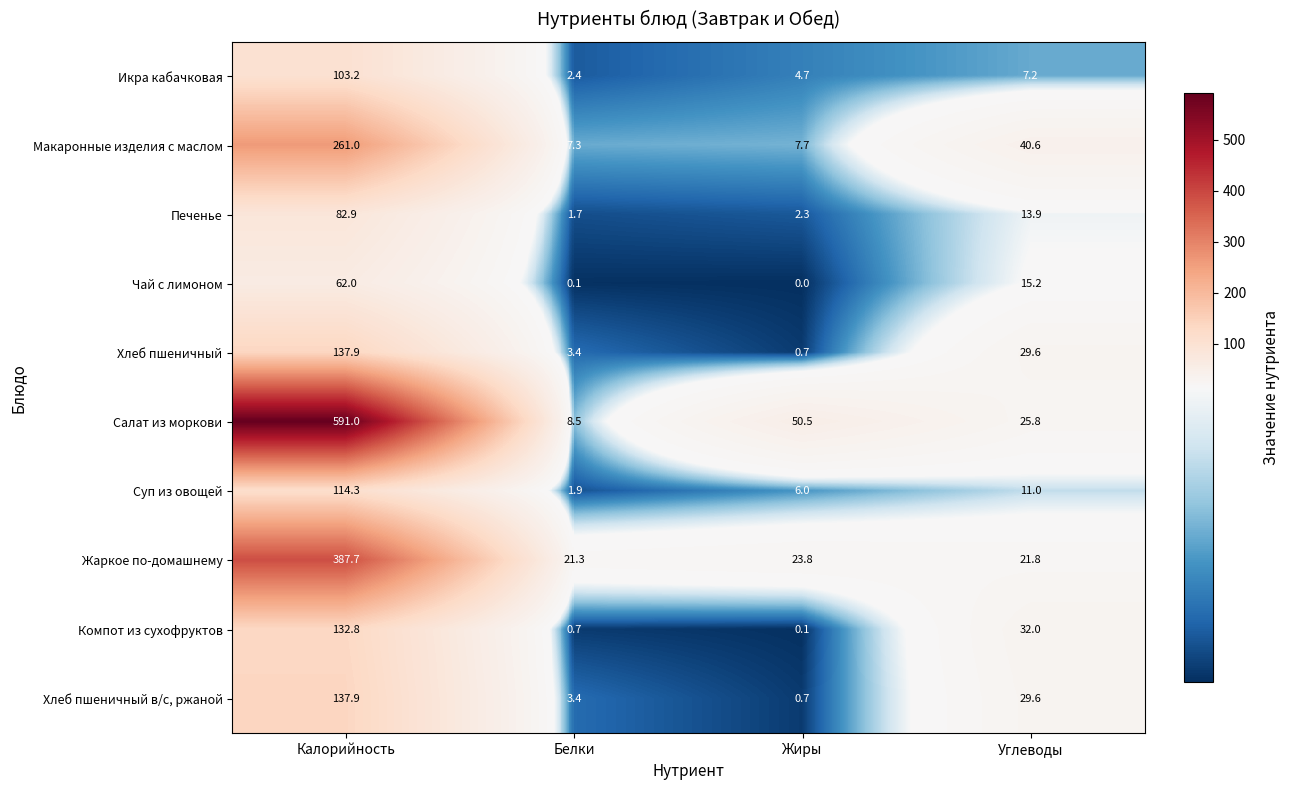

Which series has the widest spread of values?

Салат из моркови